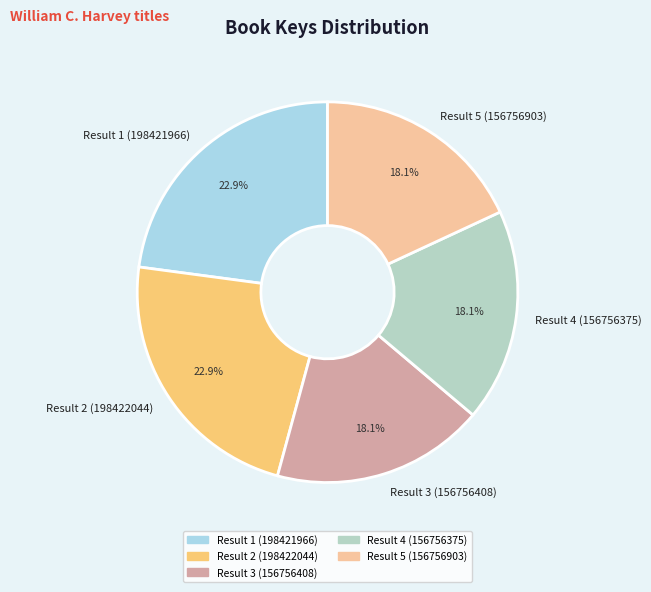

Does Result 4 (156756375) account for over 50% of the chart?

No